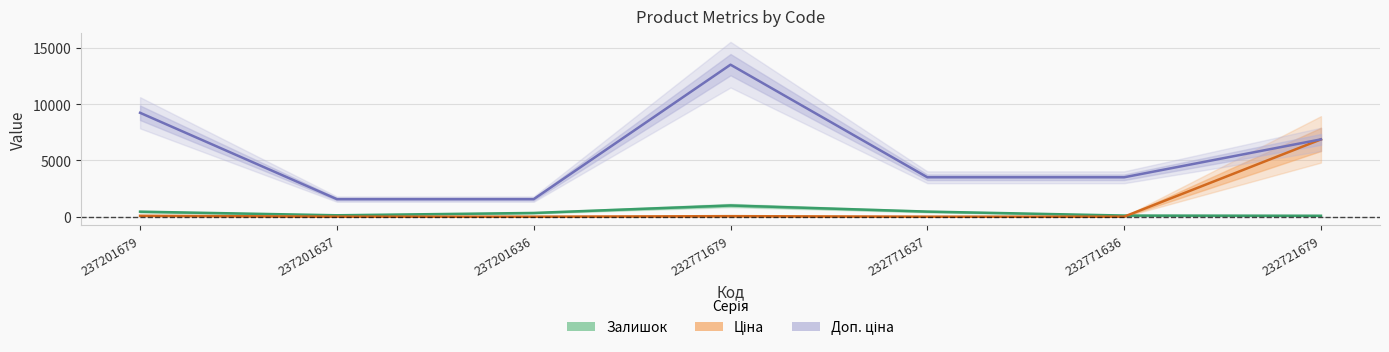

Where is the first local maximum for Ціна?

232771679